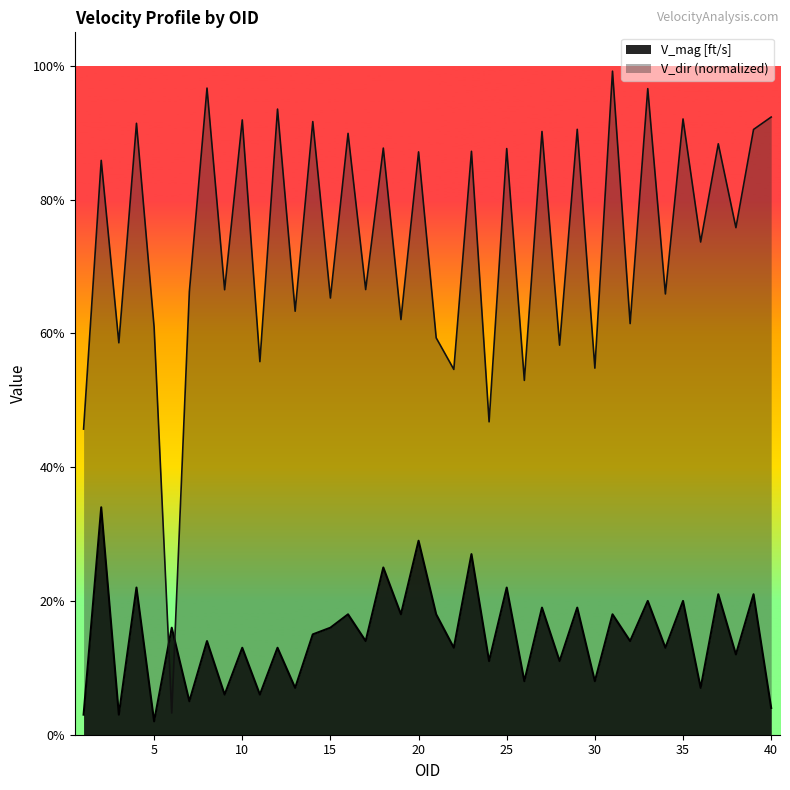

What is the sum of the V_mag [ft/s] values at 13 and 5?

0.1